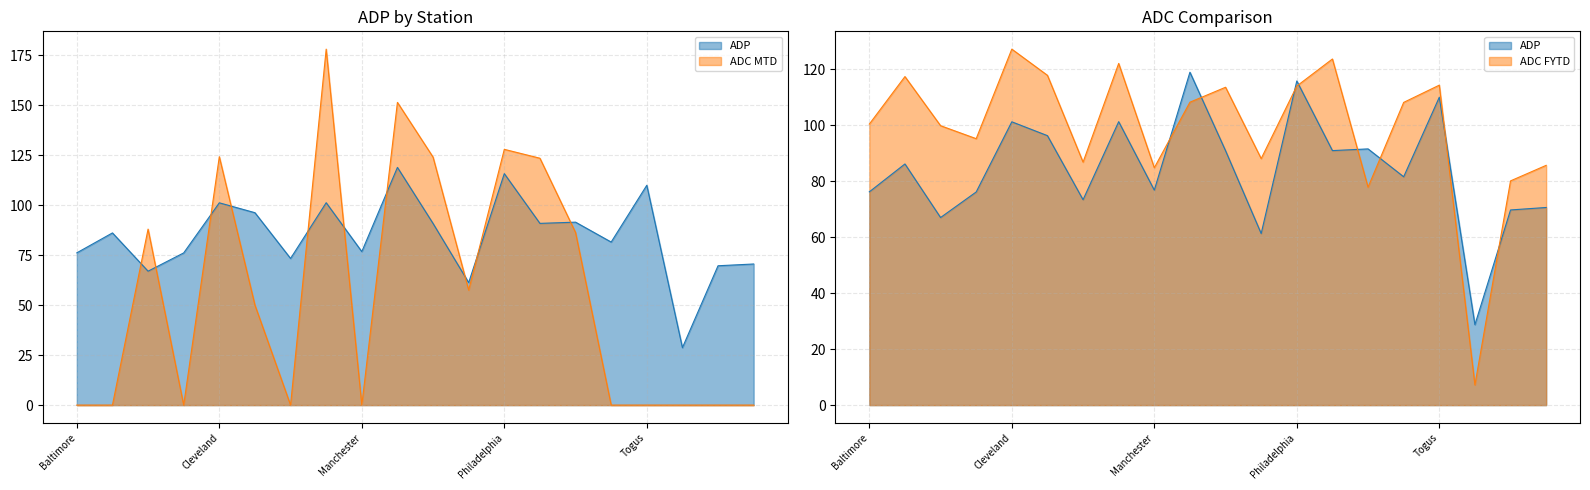

Which series changed the most between Manchester and New York?

ADC MTD